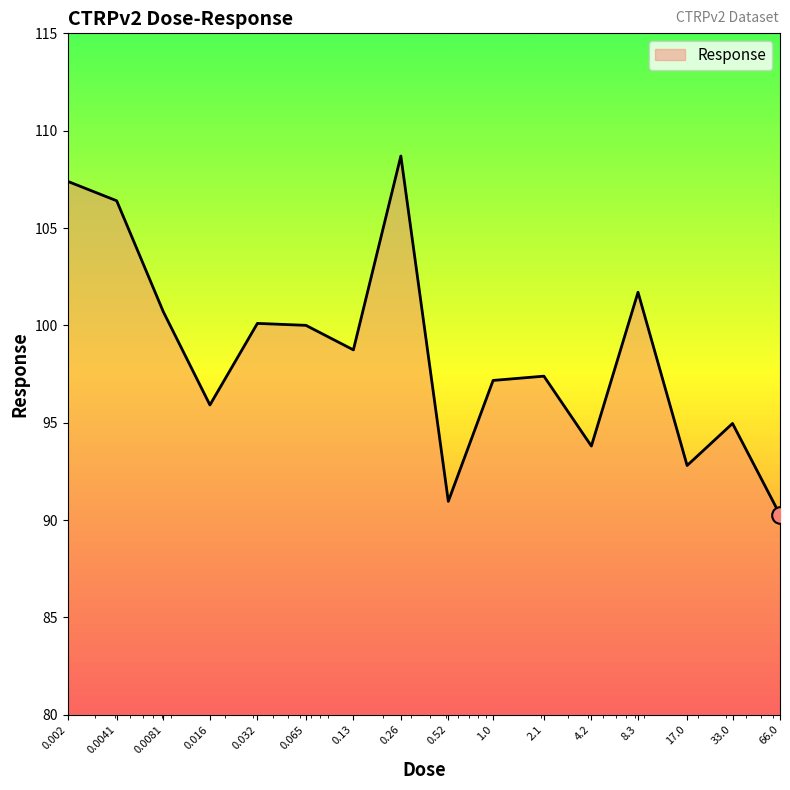

What is the greatest value displayed?

108.7